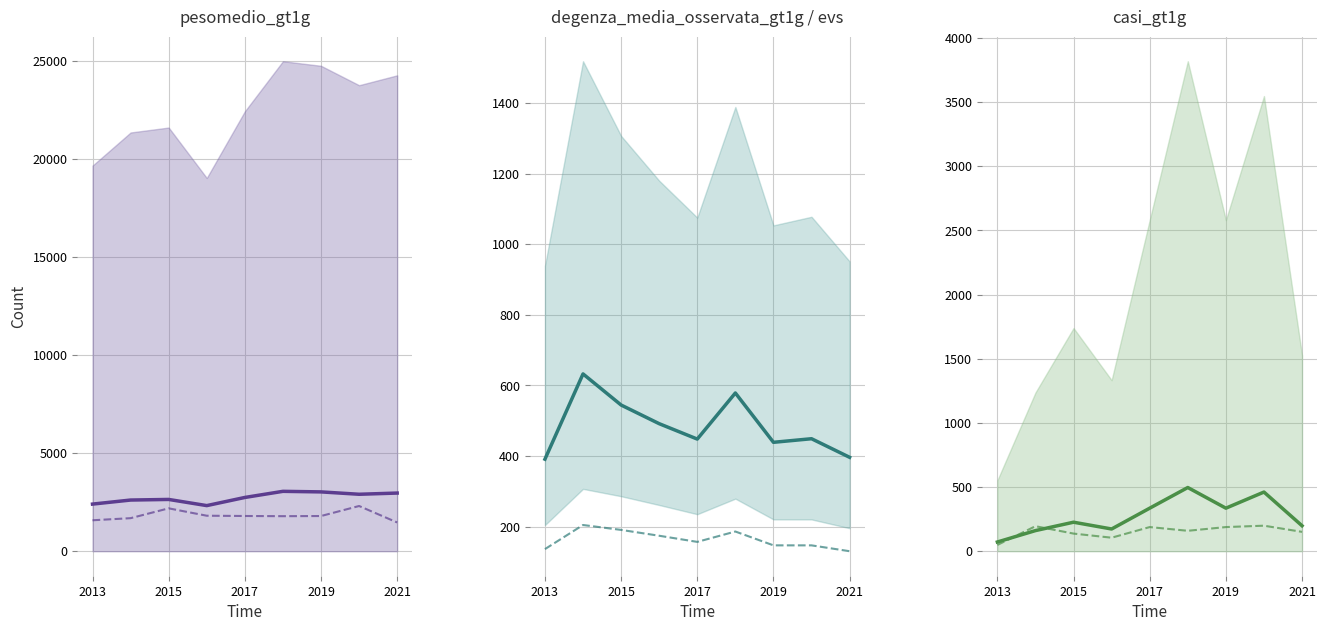

Between 2015 and 2019, which series saw the biggest shift?

pesomedio_gt1g line1